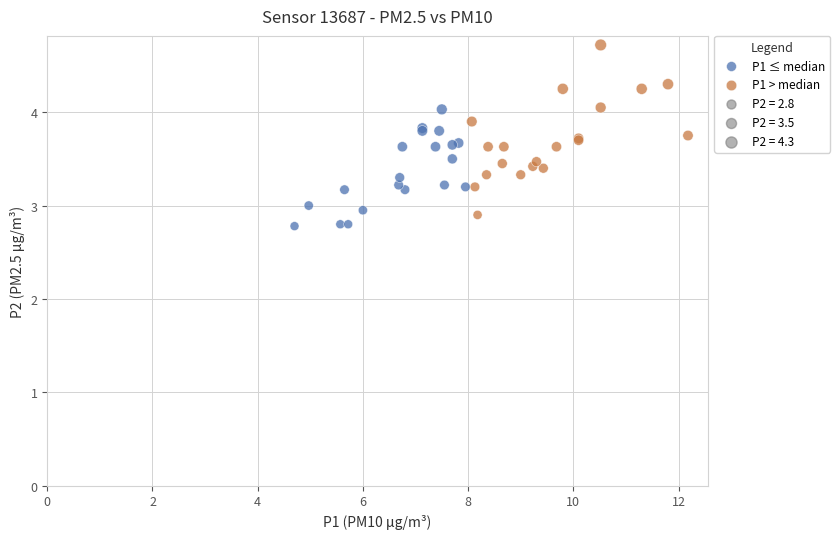

Which series reaches the minimum Y coordinate?

P1 ≤ median